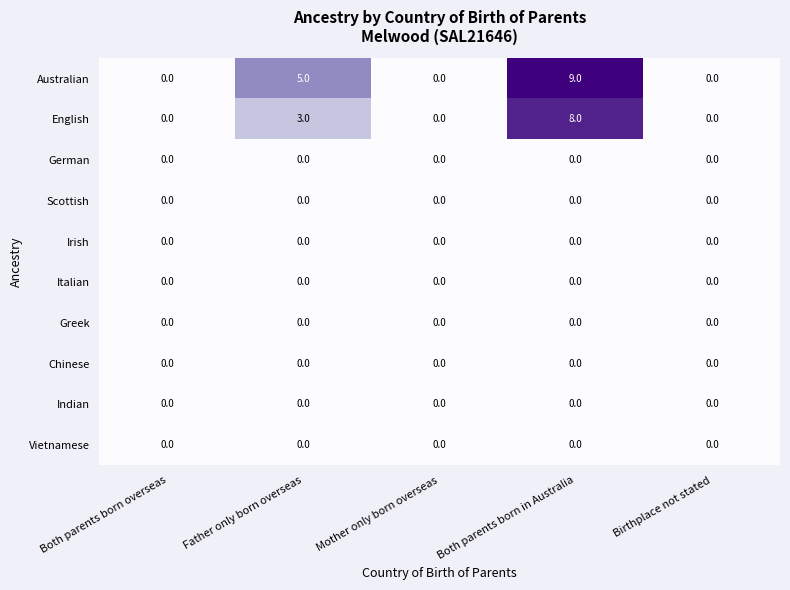

Which series has the largest total across all categories?

Australian